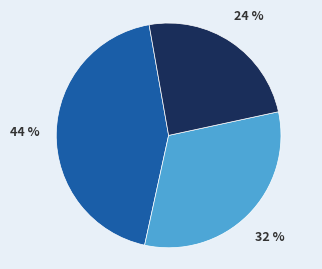

Is there a majority slice in this chart?

No